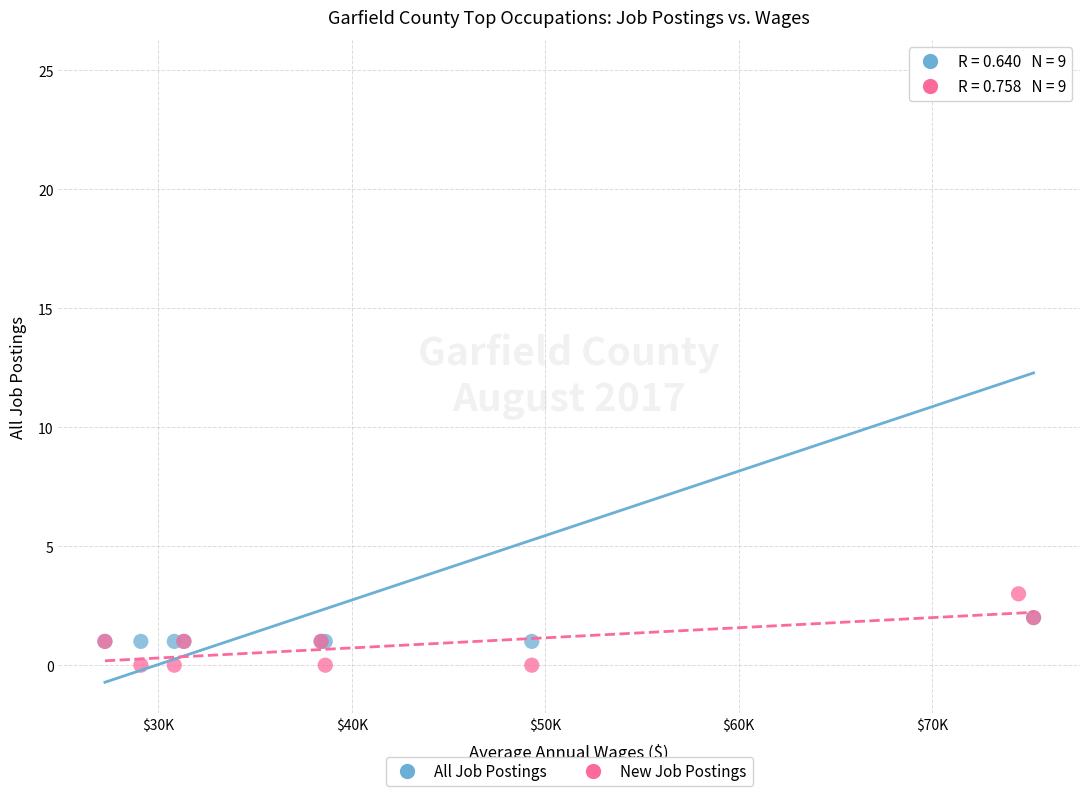

Across all series, what Y value is closest to 12?

3